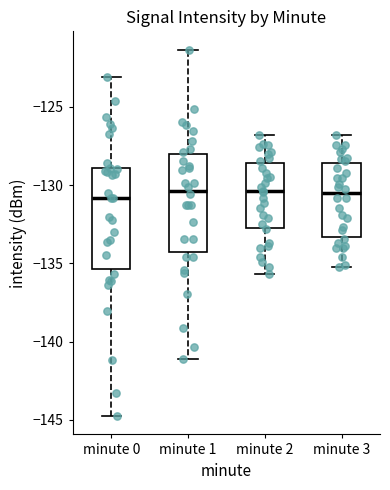

Where does the median line of the box for minute 1 sit on the y-axis? The values are not printed on the chart, so give them approximately, as read against the axis.

-130.5